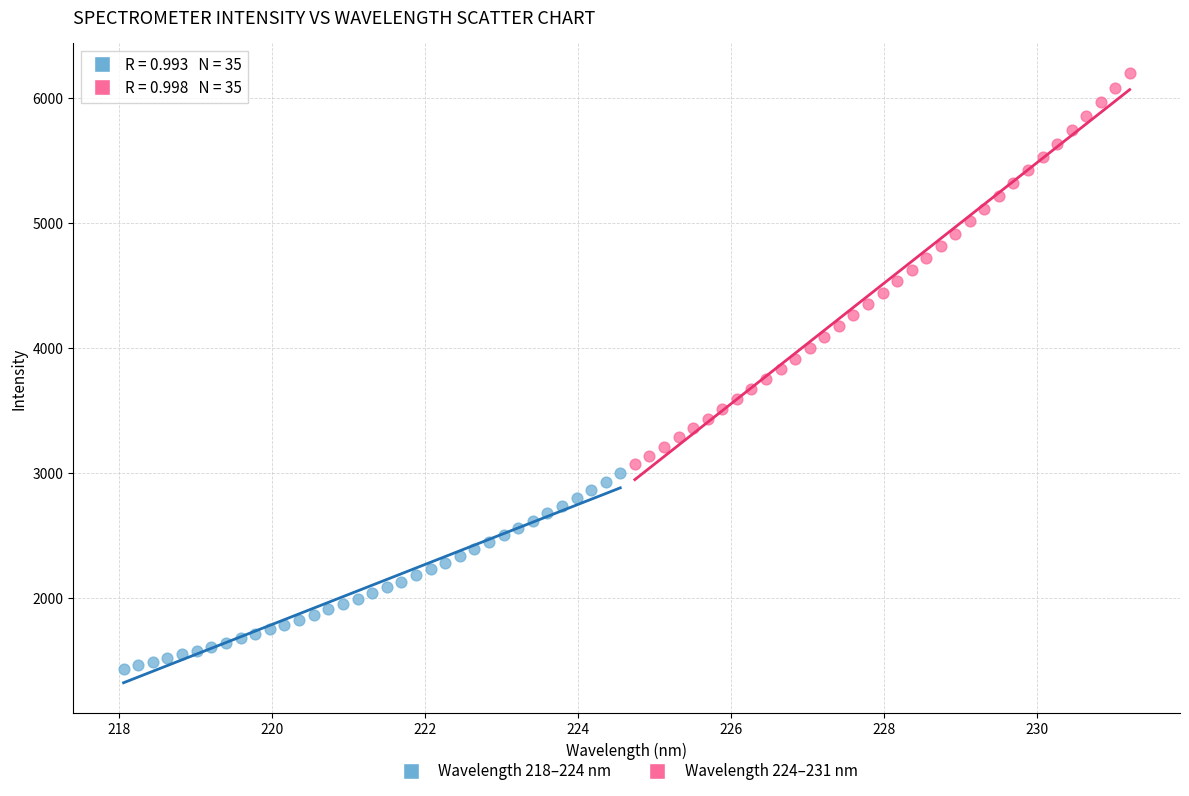

Which series reaches the maximum Y coordinate?

Wavelength 224–231 nm